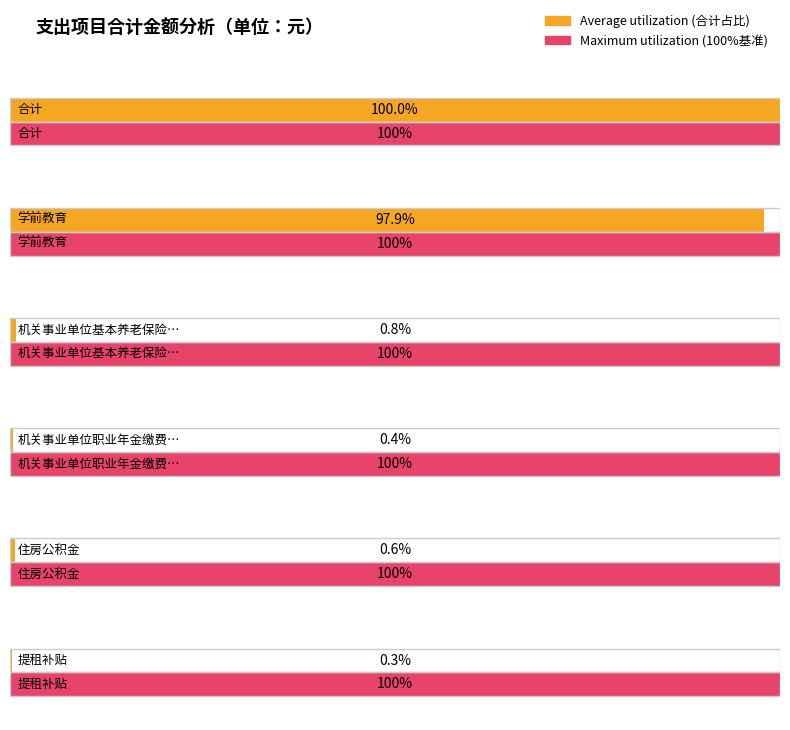

What is the average value?

1935947.5